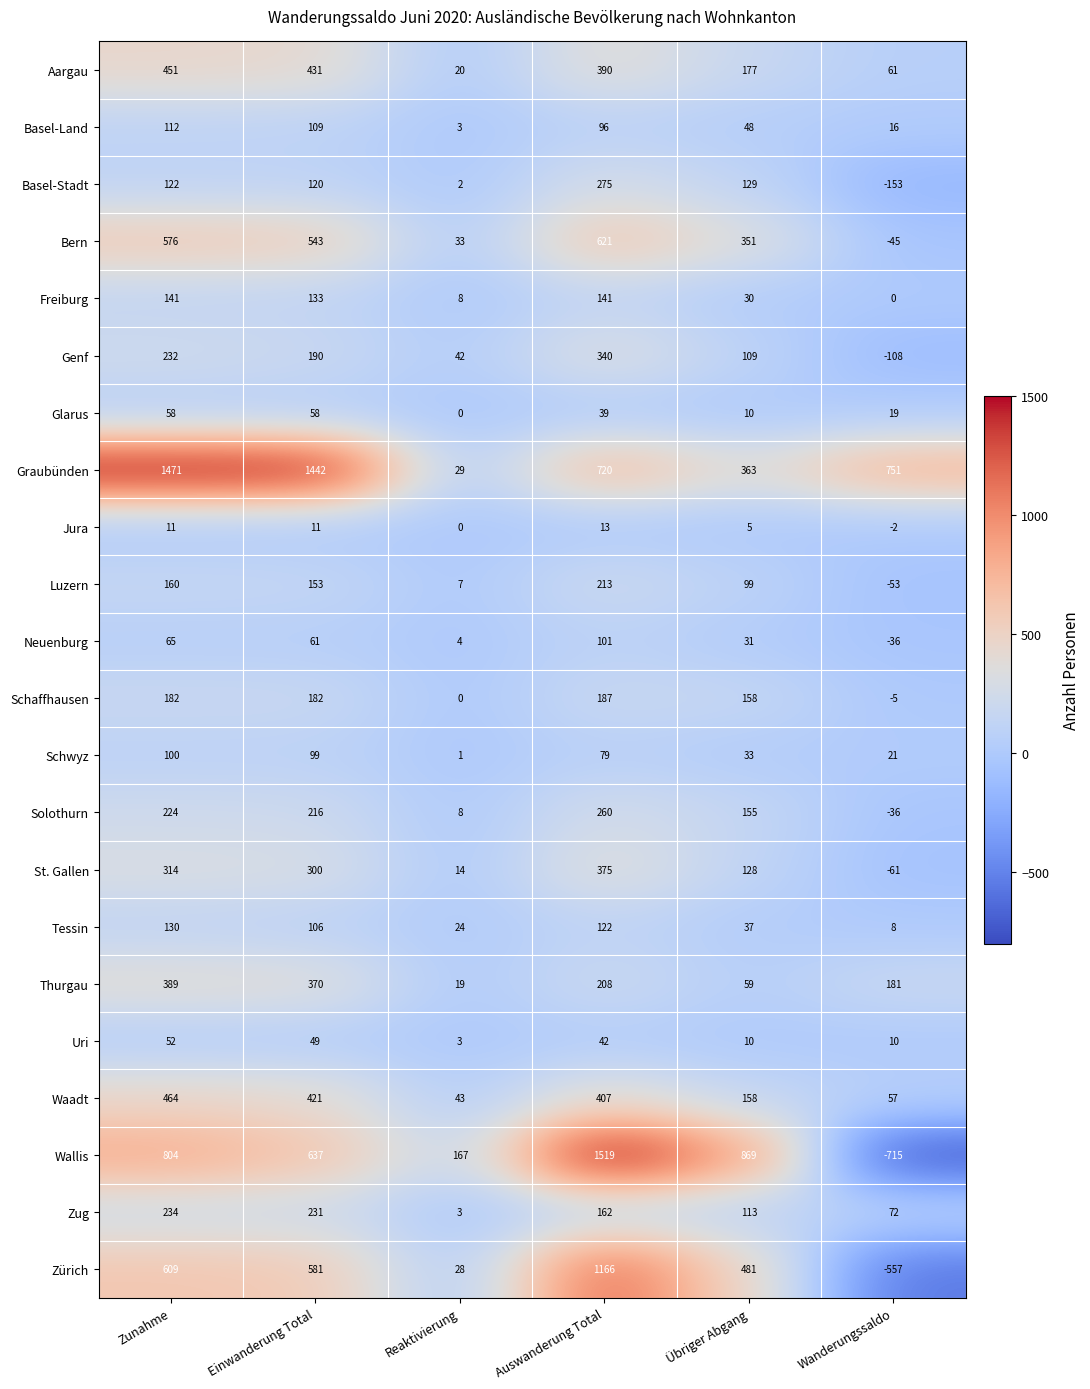

Which label corresponds to the smallest value in the chart?

Wanderungssaldo